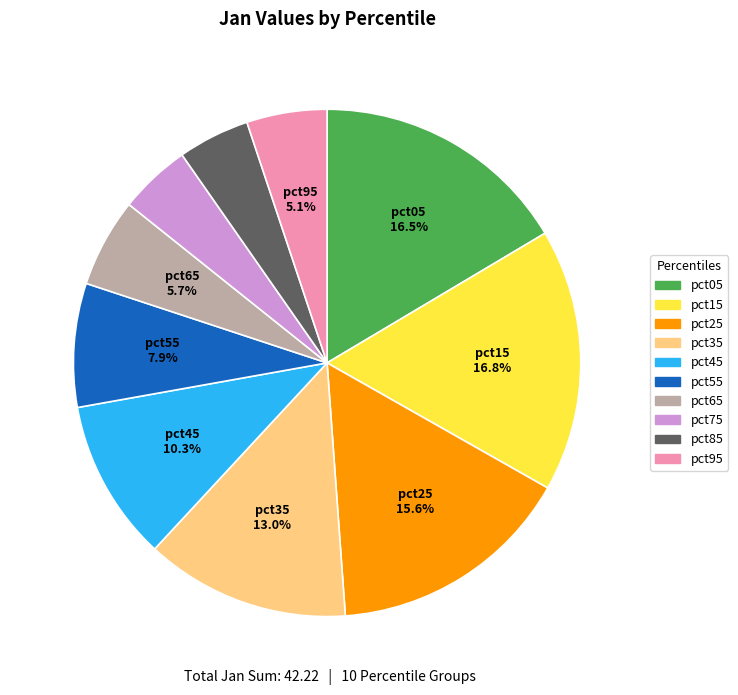

True or false: pct45 accounts for 1% of the total.

False